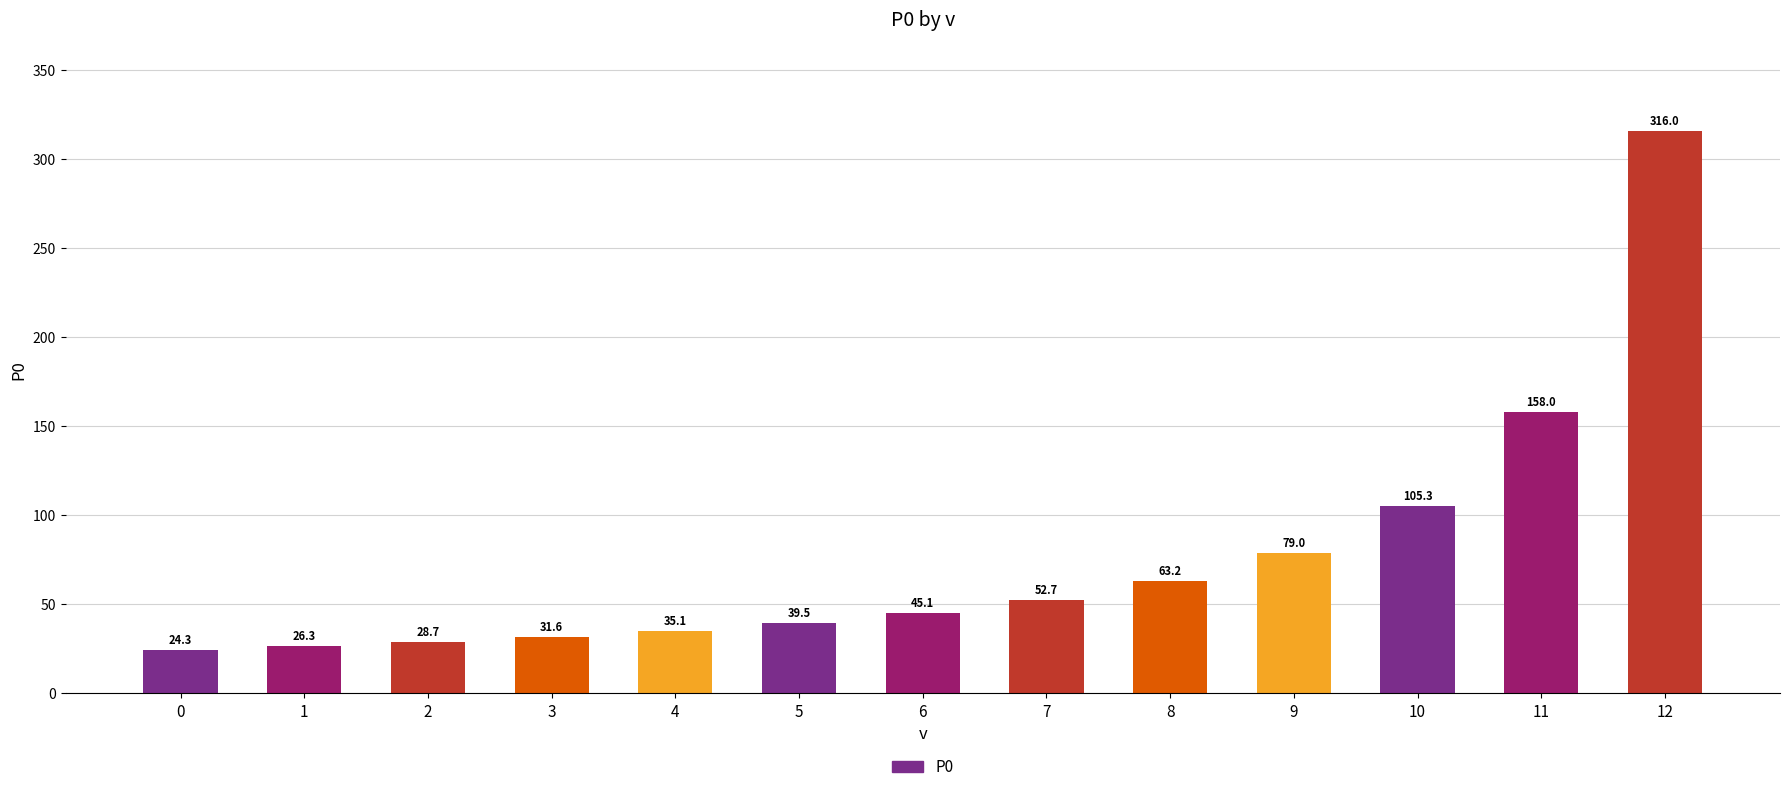

Approximately how many times larger is the value at 8 compared to 9?

0.8